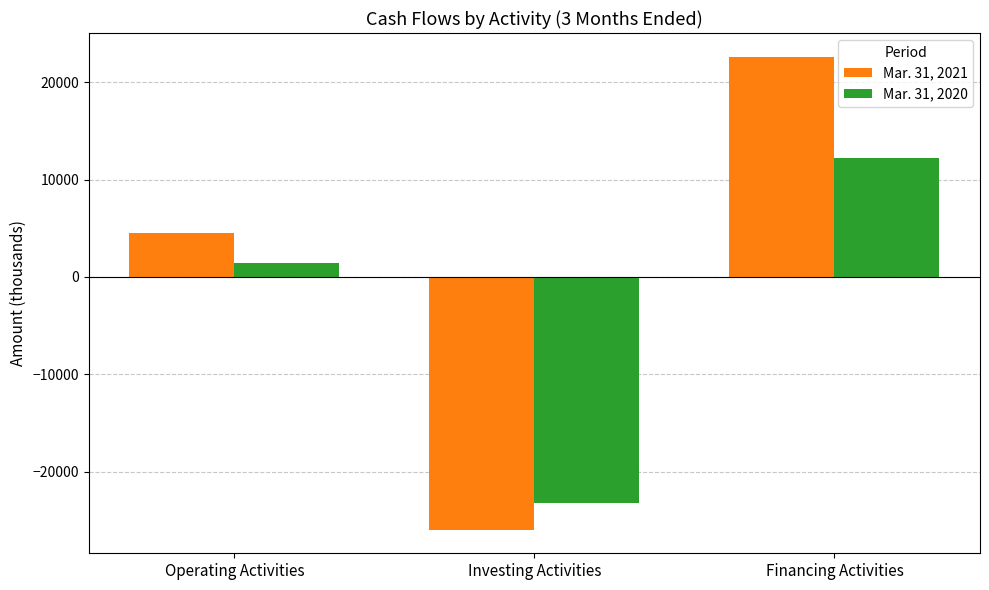

Which series has the largest total across all categories?

Mar. 31, 2021